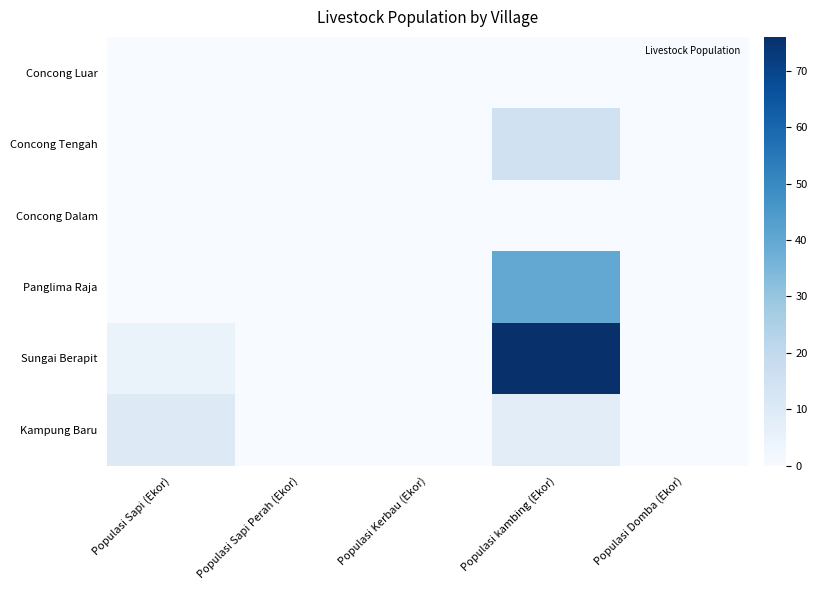

How many categories are shown in the chart?

5